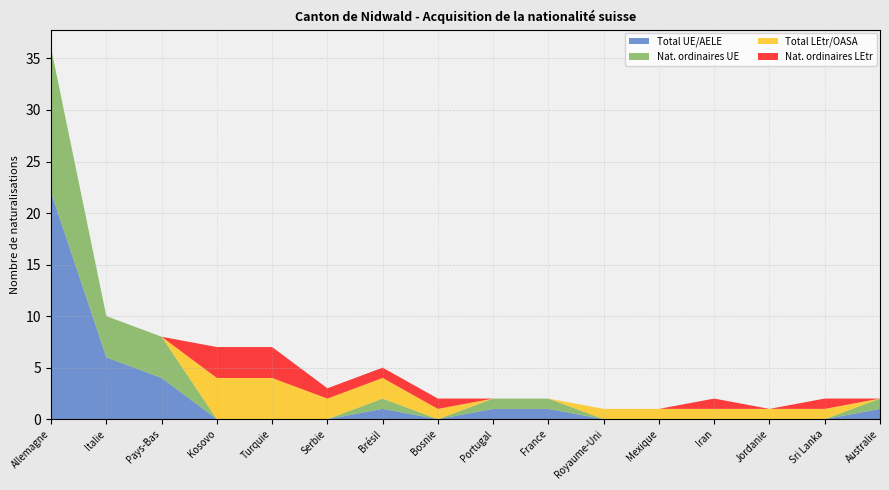

Reading right to left, what are all the values shown in this chart?

Total UE/AELE: Australie=1	Sri Lanka=0	Jordanie=0	Iran=0	Mexique=0	Royaume-Uni=0	France=1	Portugal=1	Bosnie=0	Brésil=1	Serbie=0	Turquie=0	Kosovo=0	Pays-Bas=4	Italie=6	Allemagne=22
Nat. ordinaires UE: Australie=1	Sri Lanka=0	Jordanie=0	Iran=0	Mexique=0	Royaume-Uni=0	France=1	Portugal=1	Bosnie=0	Brésil=1	Serbie=0	Turquie=0	Kosovo=0	Pays-Bas=4	Italie=4	Allemagne=14
Total LEtr/OASA: Australie=0	Sri Lanka=1	Jordanie=1	Iran=1	Mexique=1	Royaume-Uni=1	France=0	Portugal=0	Bosnie=1	Brésil=2	Serbie=2	Turquie=4	Kosovo=4	Pays-Bas=0	Italie=0	Allemagne=0
Nat. ordinaires LEtr: Australie=0	Sri Lanka=1	Jordanie=0	Iran=1	Mexique=0	Royaume-Uni=0	France=0	Portugal=0	Bosnie=1	Brésil=1	Serbie=1	Turquie=3	Kosovo=3	Pays-Bas=0	Italie=0	Allemagne=0